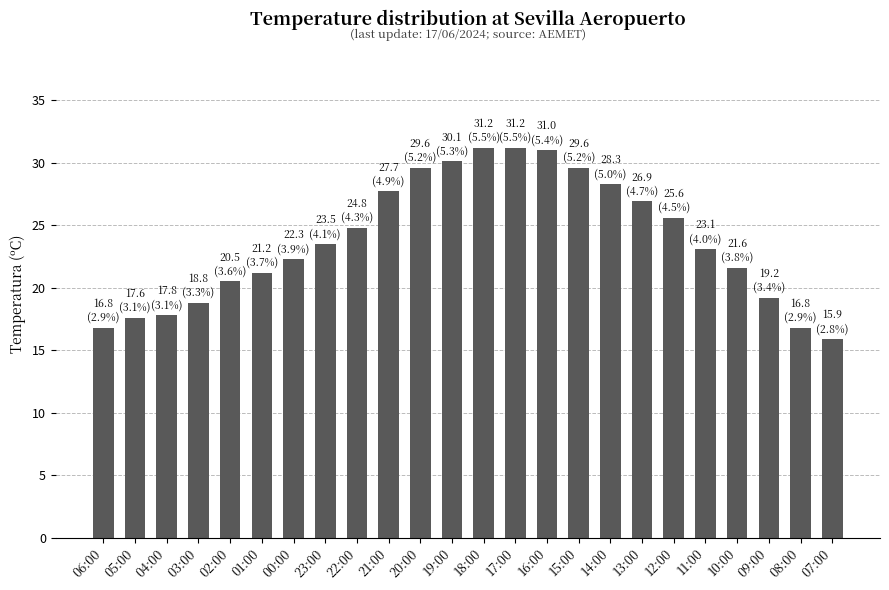

The chart shows a value of 19.2 at 09:00. True or false?

True